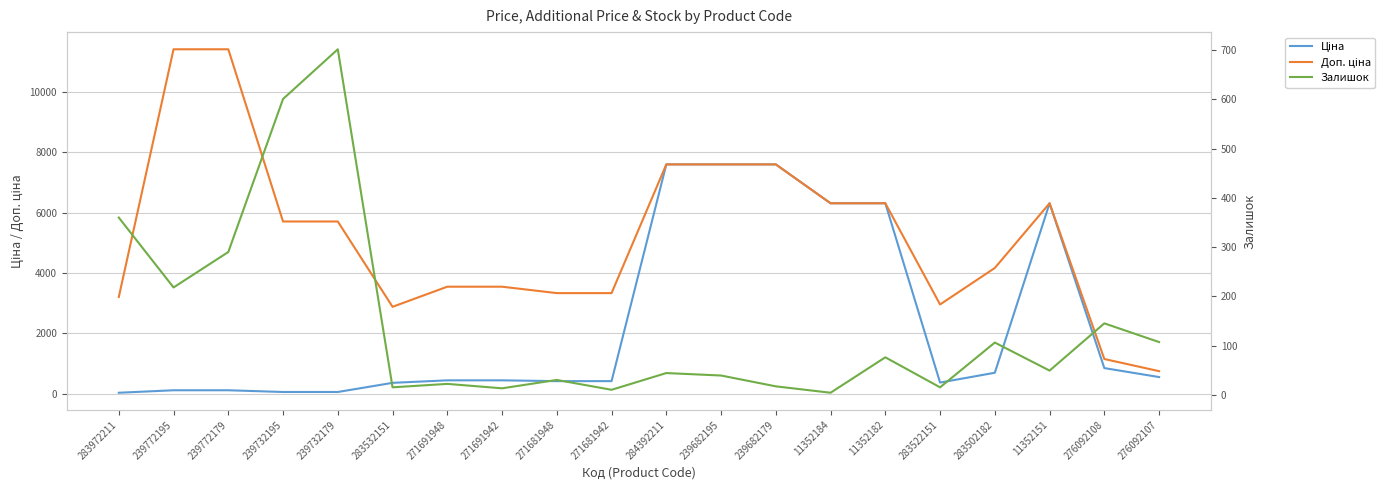

After their last crossing, which series has the higher values: Ціна or Залишок?

Ціна